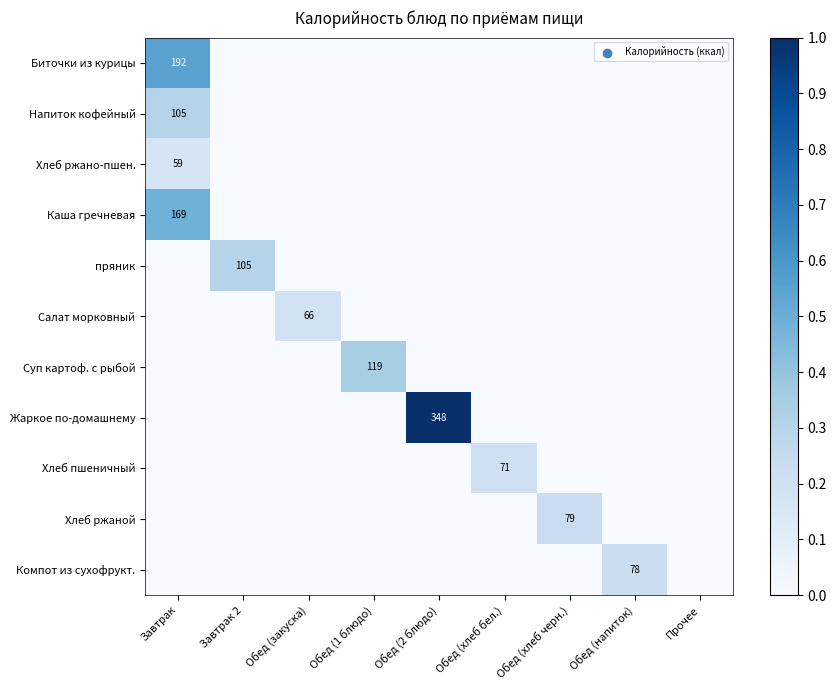

The value of Напиток кофейный at Обед (хлеб бел.) is 0.0. True or false?

True